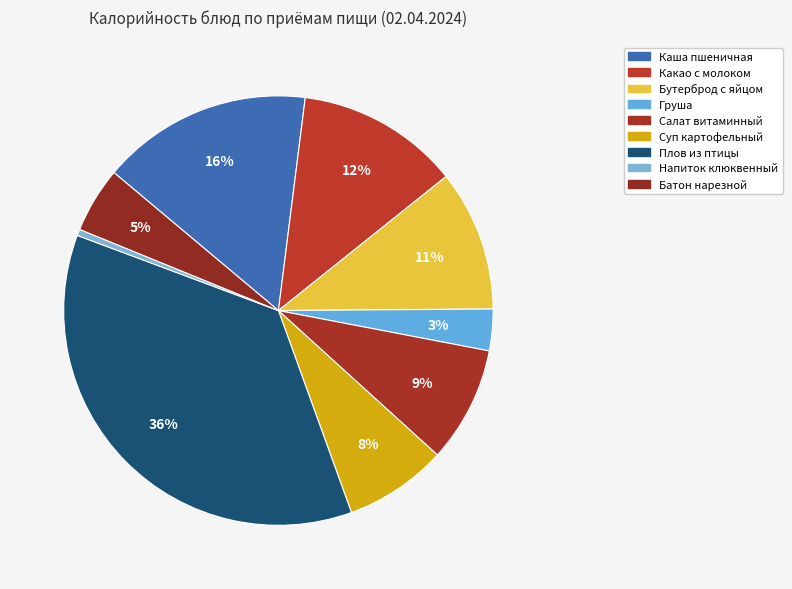

Count the number of slices in the pie.

9